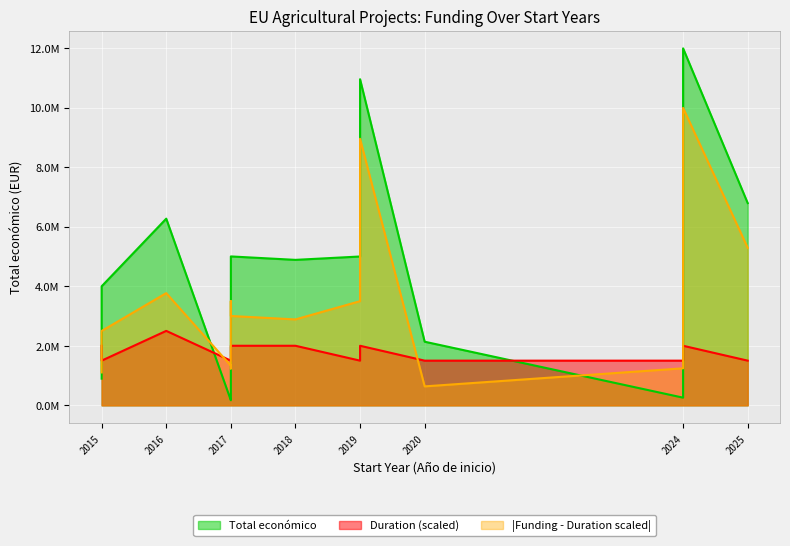

Read the value at 2015.

895500